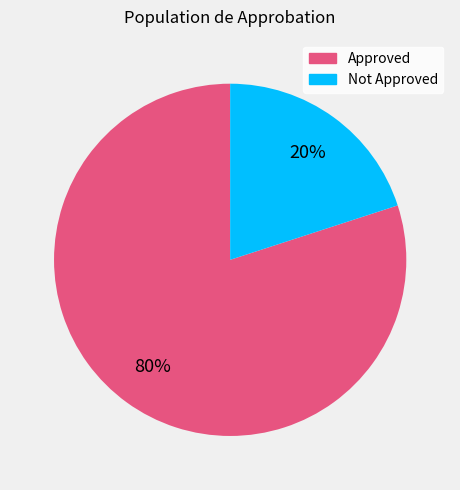

Is the sum of Not Approved and Approved greater than half?

Yes